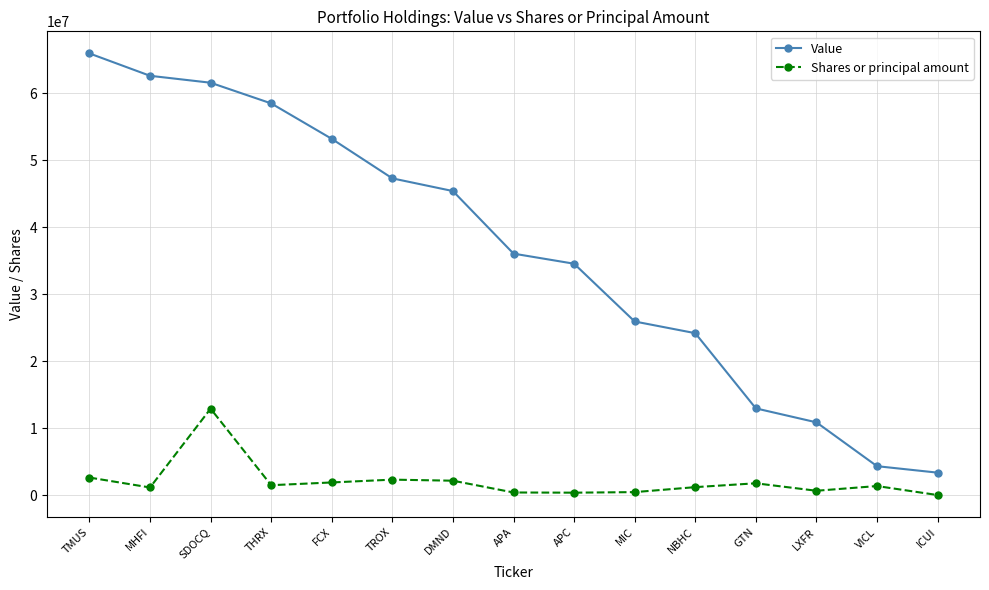

What is the maximum value shown in the chart?

65904000